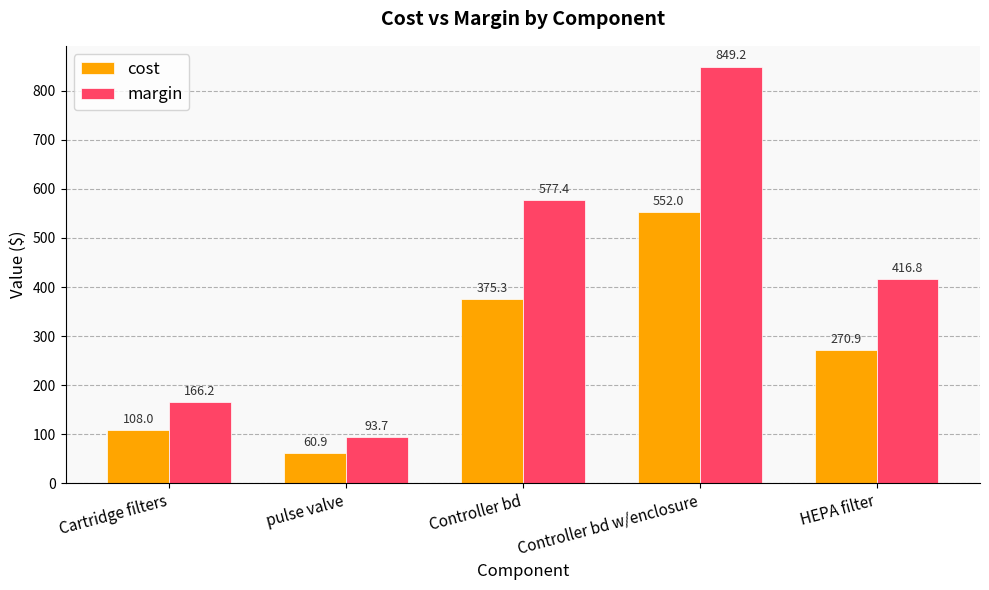

The cost series shows 375.3 at Controller bd. True or false?

True